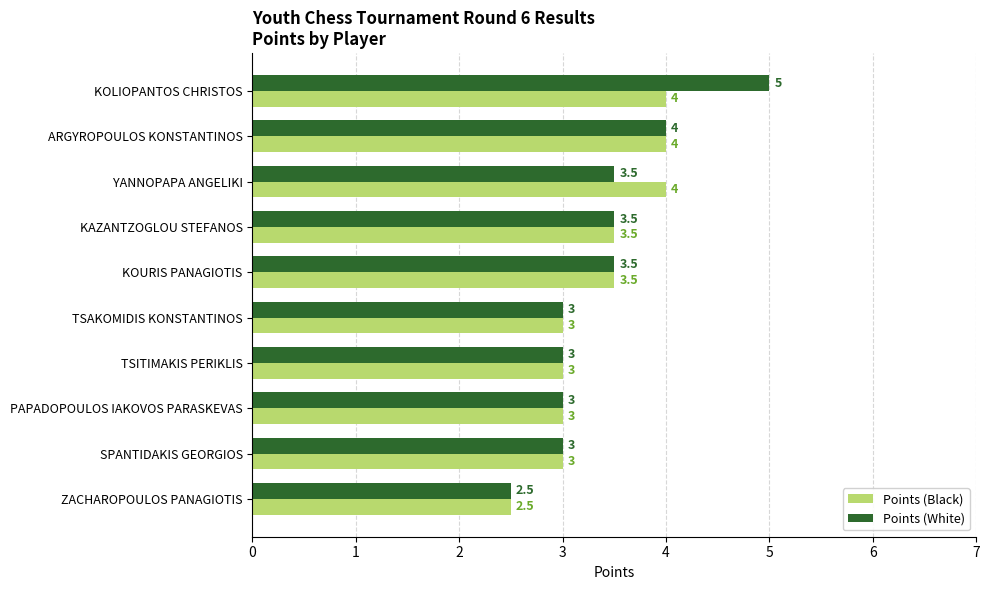

What is the sum of all Points (White) values?

34.0